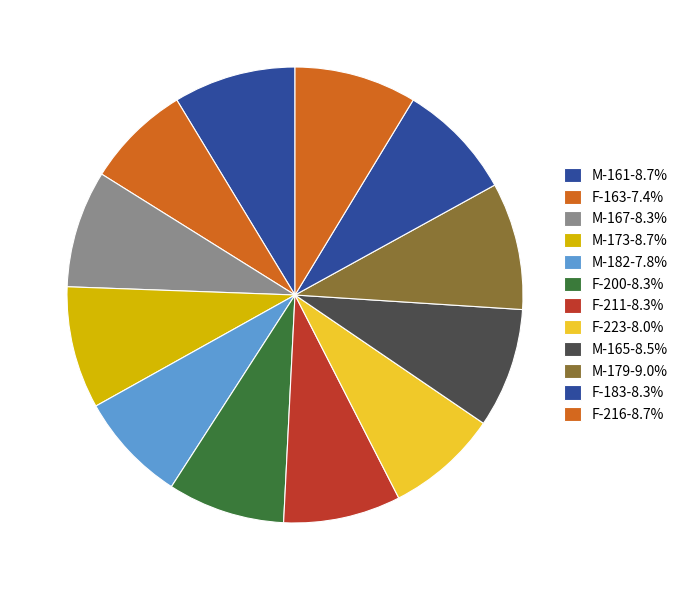

To the nearest percent, what portion does F-163 represent?

7%